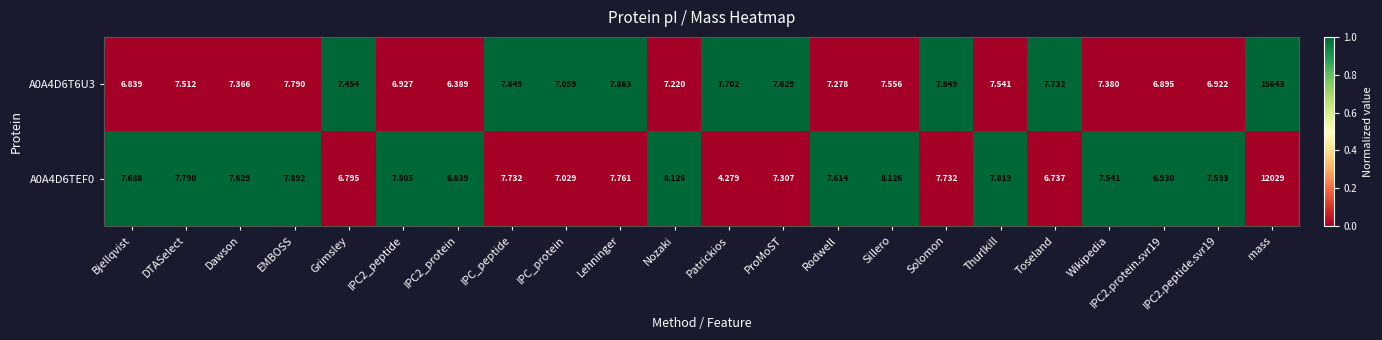

Count the number of categories in the chart.

22